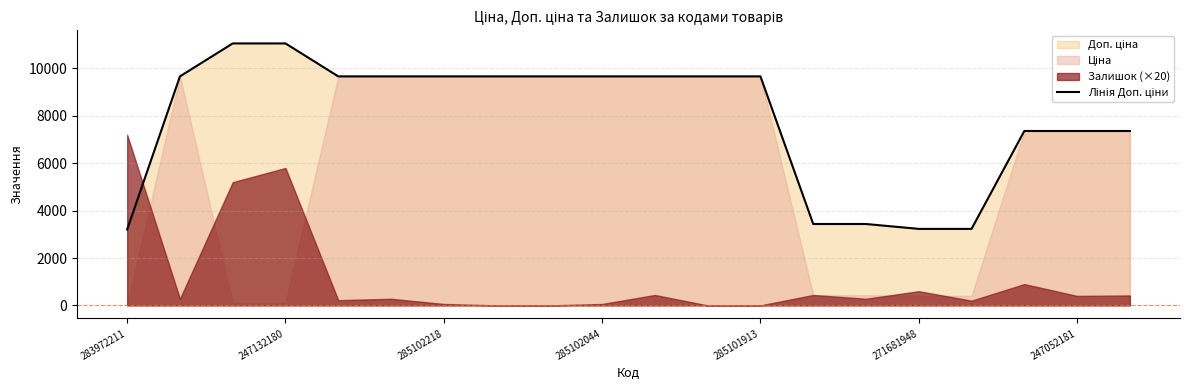

At which label does the data first exceed 9664?

247132180